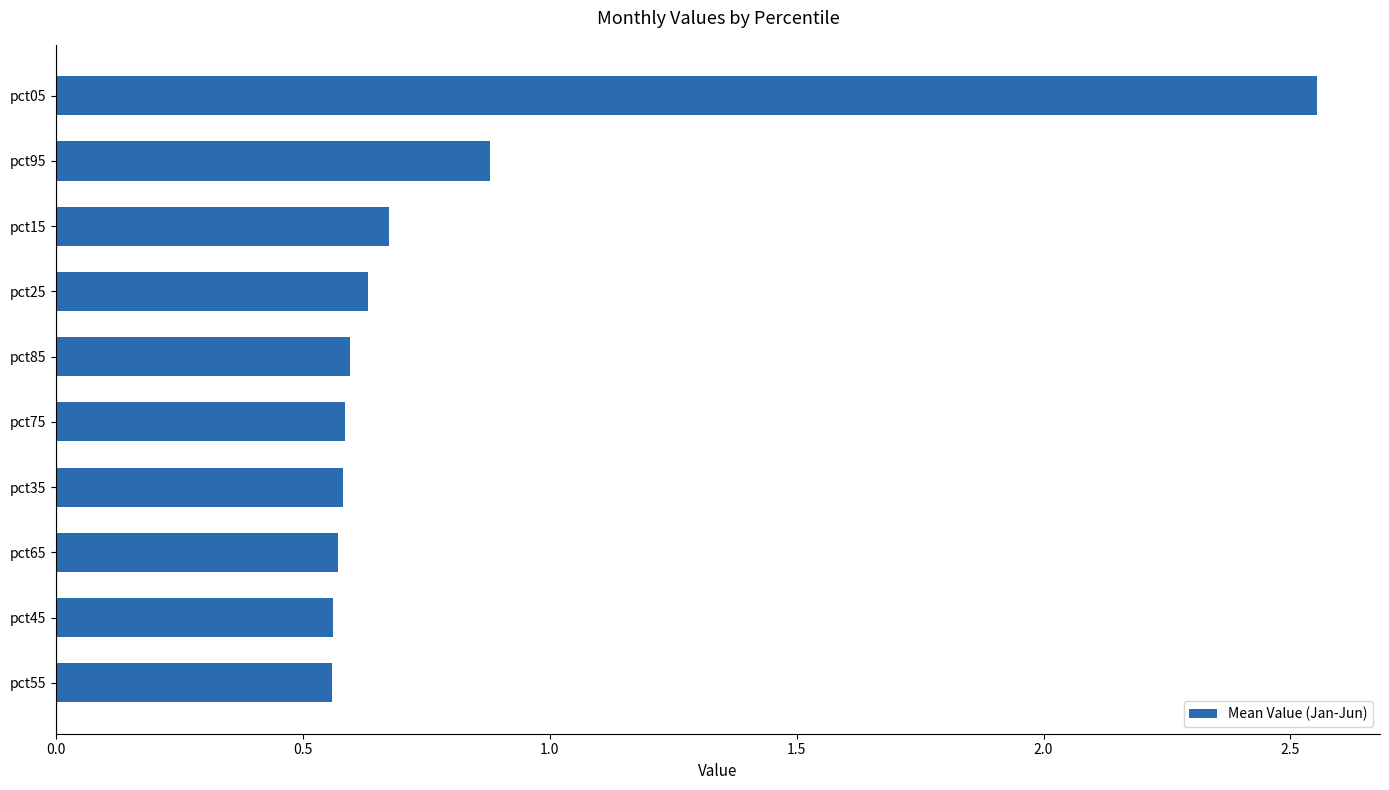

What is the approximate value at pct15?

0.7